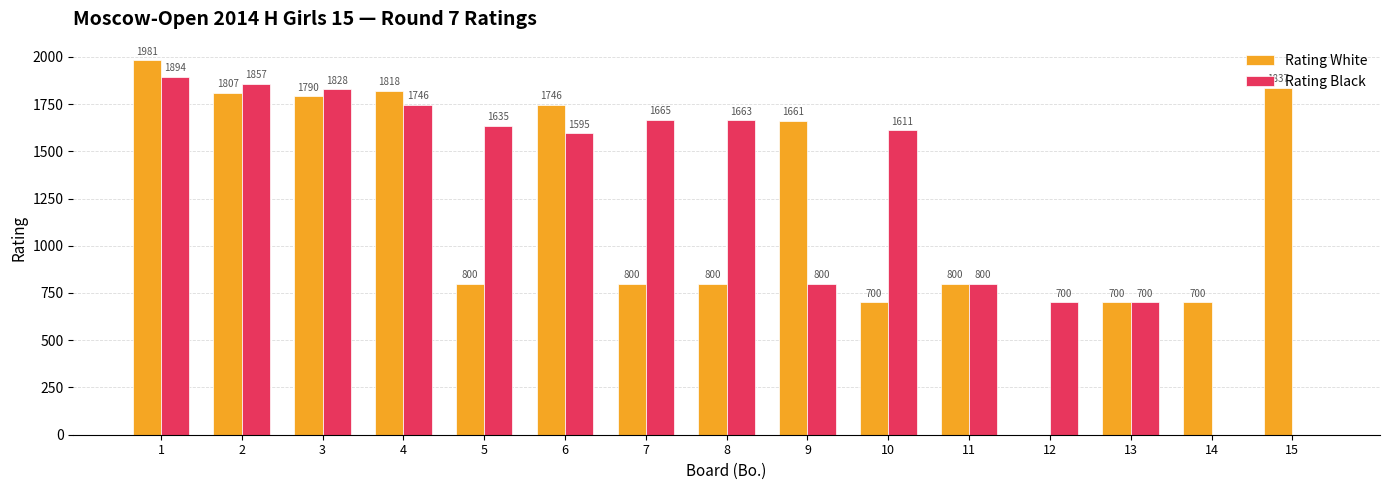

Which series changed the most between 5 and 14?

Rating Black